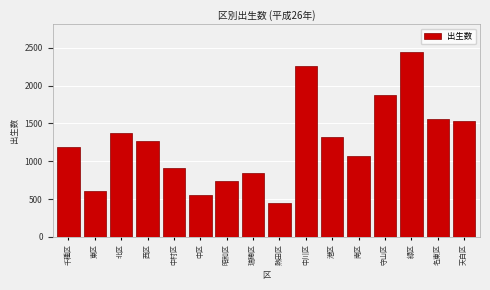

Reading left to right, extract all data points from this chart.

千種区=1187	東区=603	北区=1379	西区=1263	中村区=916	中区=547	昭和区=744	瑞穂区=848	熱田区=448	中川区=2264	港区=1320	南区=1071	守山区=1877	緑区=2444	名東区=1556	天白区=1538